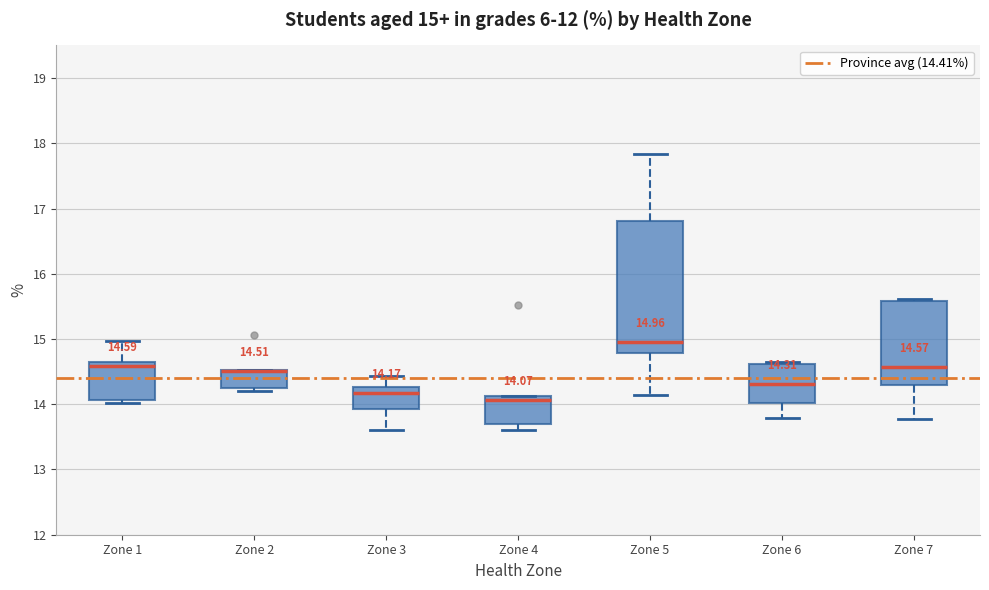

Which box is the tallest, from its lower edge to its upper edge?

Zone 5